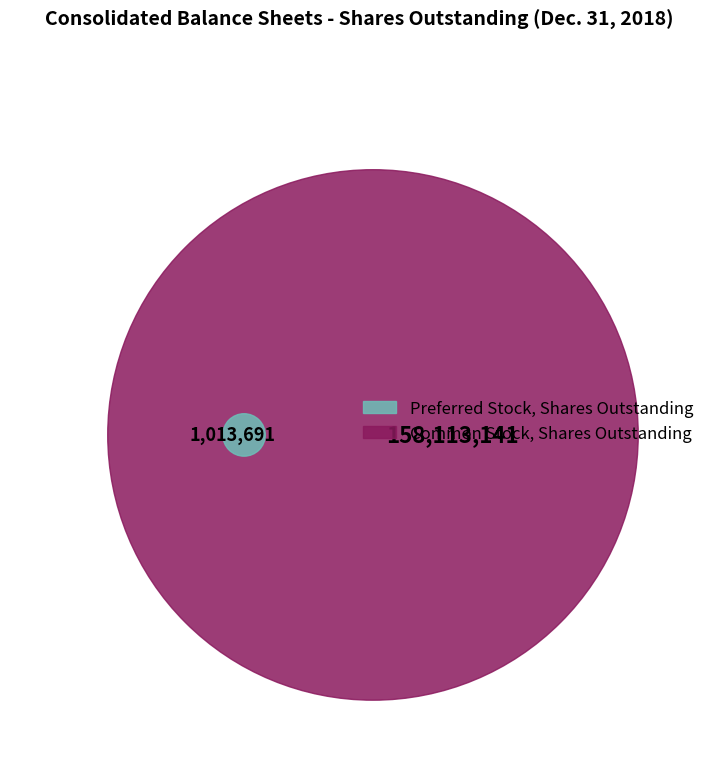

Count the number of slices in the pie.

2